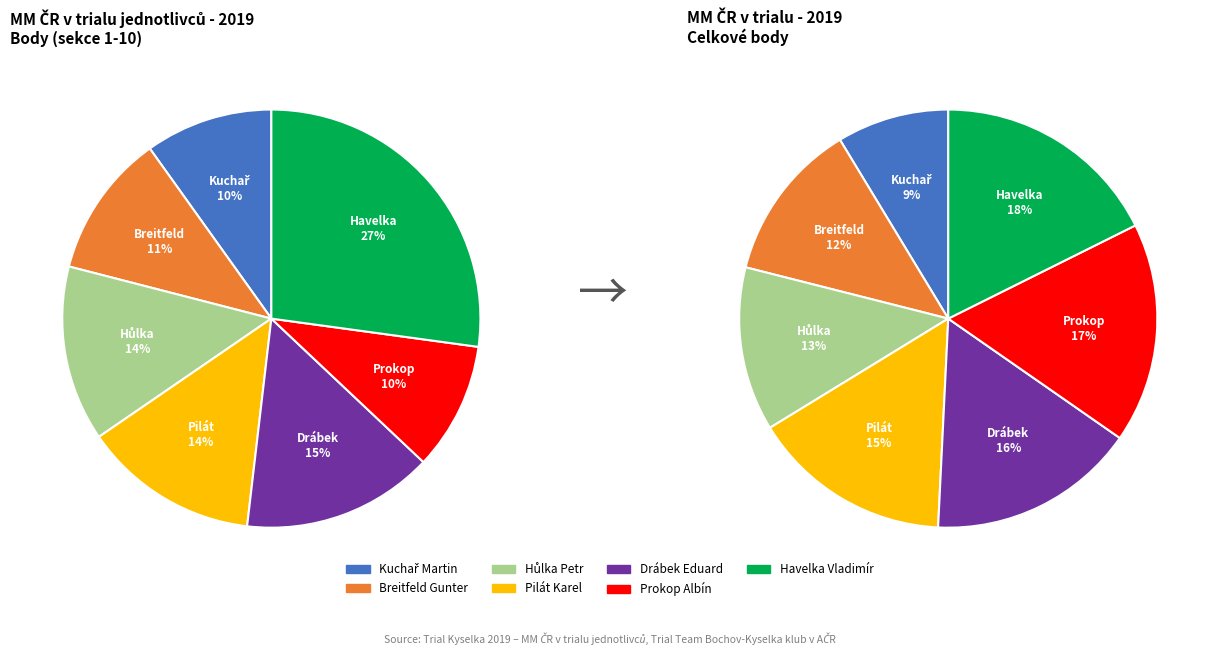

How many segments does this pie chart have?

7